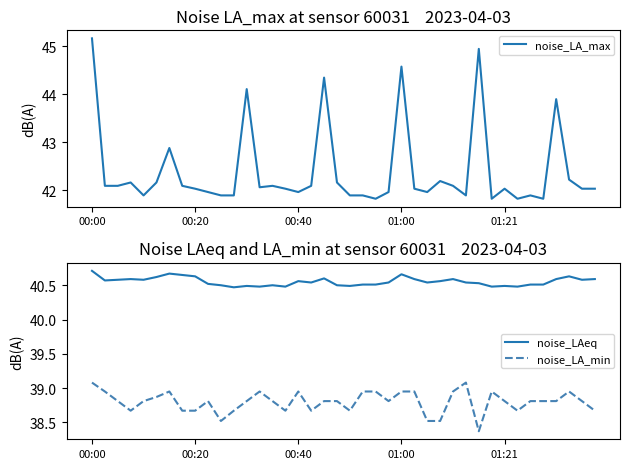

True or false: noise_LA_min and noise_LAeq intersect in this chart.

False